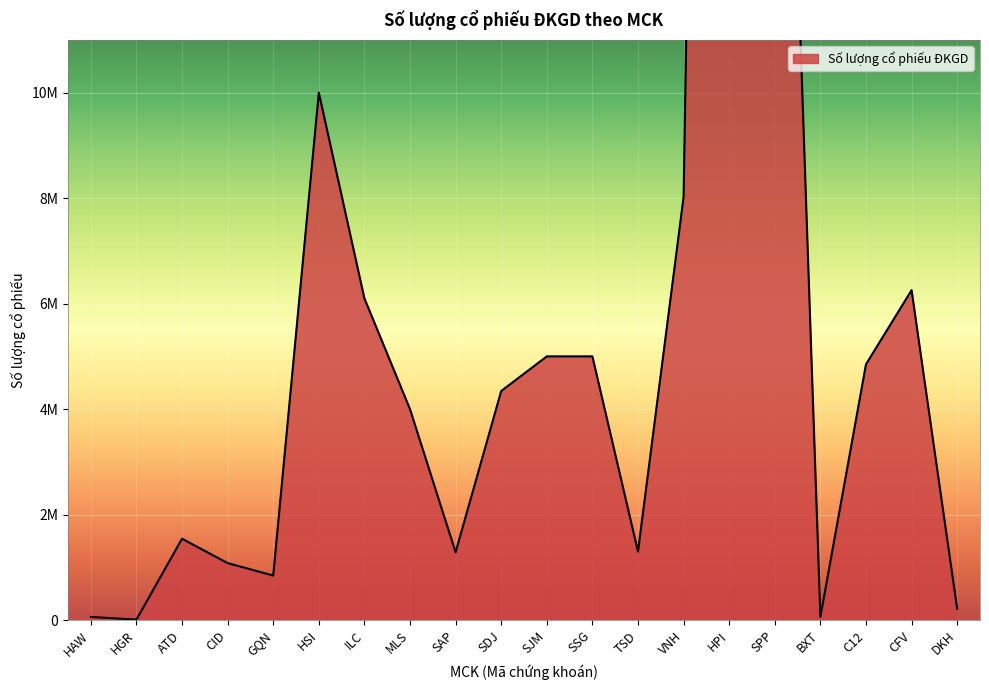

Which has a higher value, VNH or BXT?

VNH